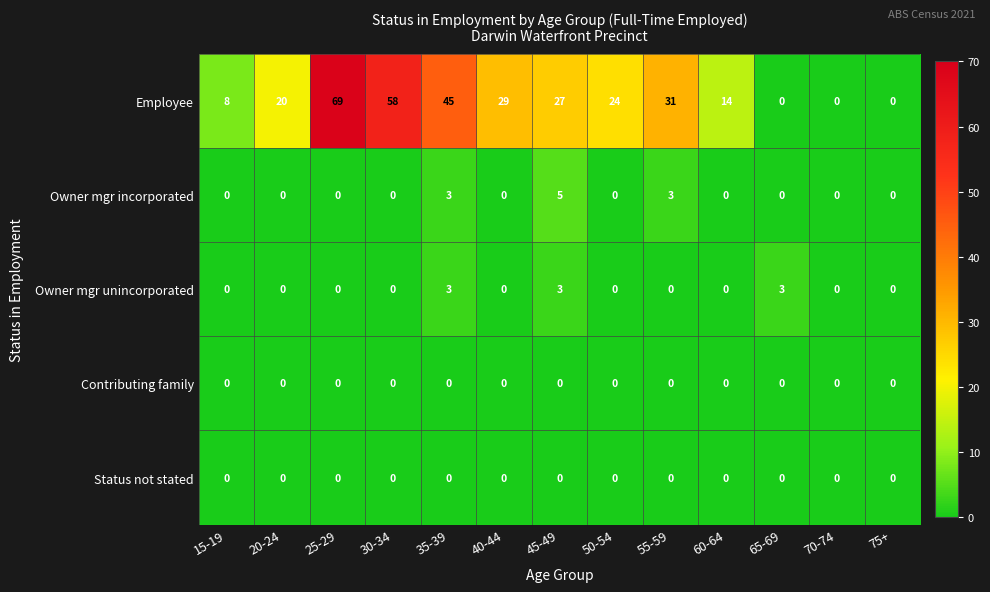

Which series has the largest range (max minus min)?

Employee